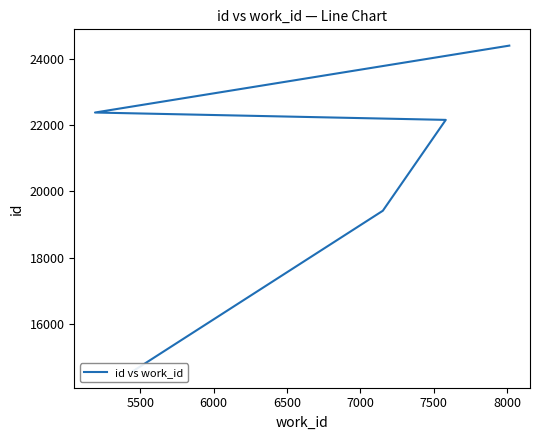

What is the sum of all values?

102910